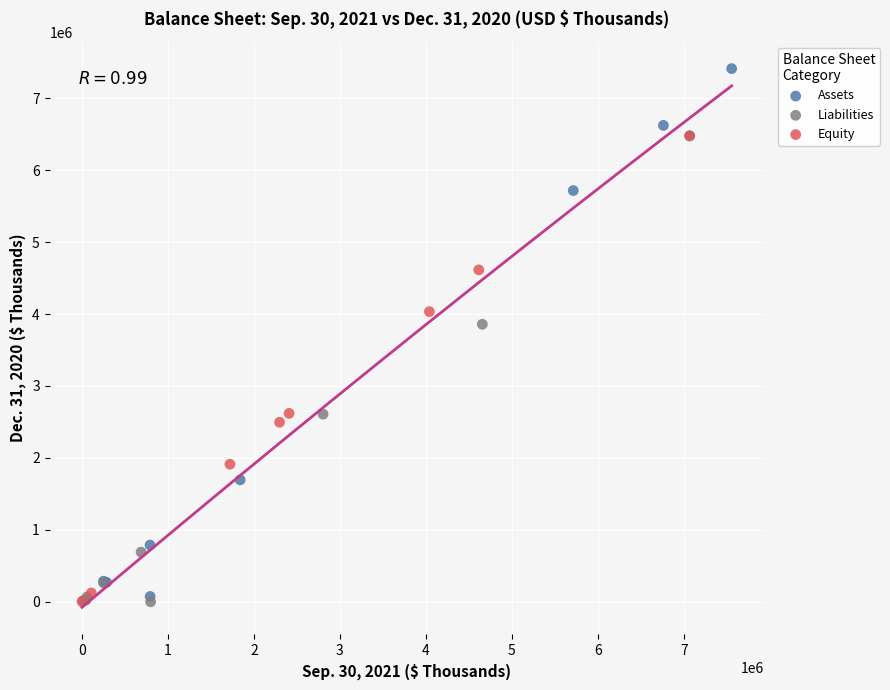

Which series has the widest spread of Y values?

Assets